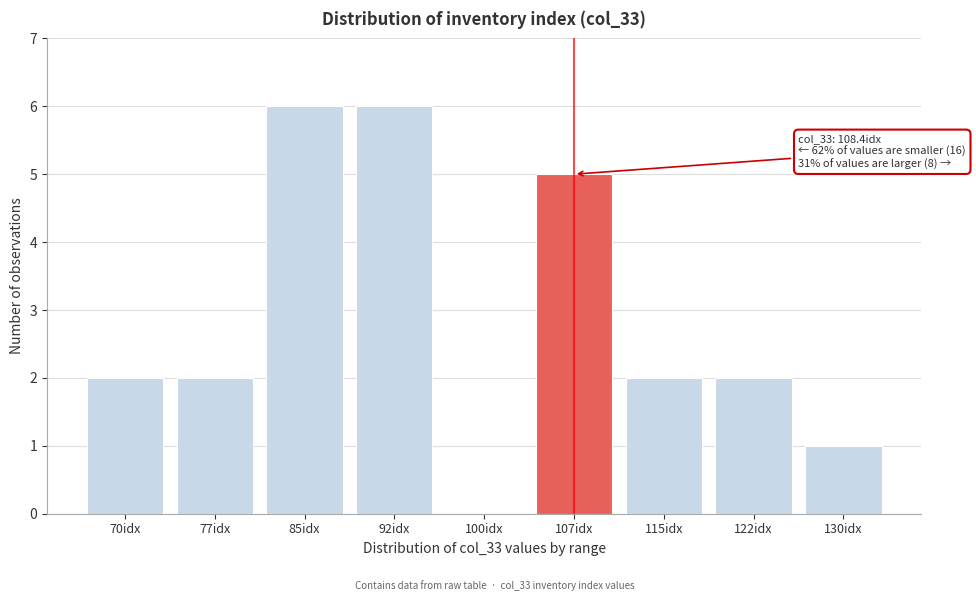

Reading left to right, transcribe all the data shown in this chart.

70idx=2	77idx=2	85idx=6	92idx=6	100idx=0	107idx=5	115idx=2	122idx=2	130idx=1